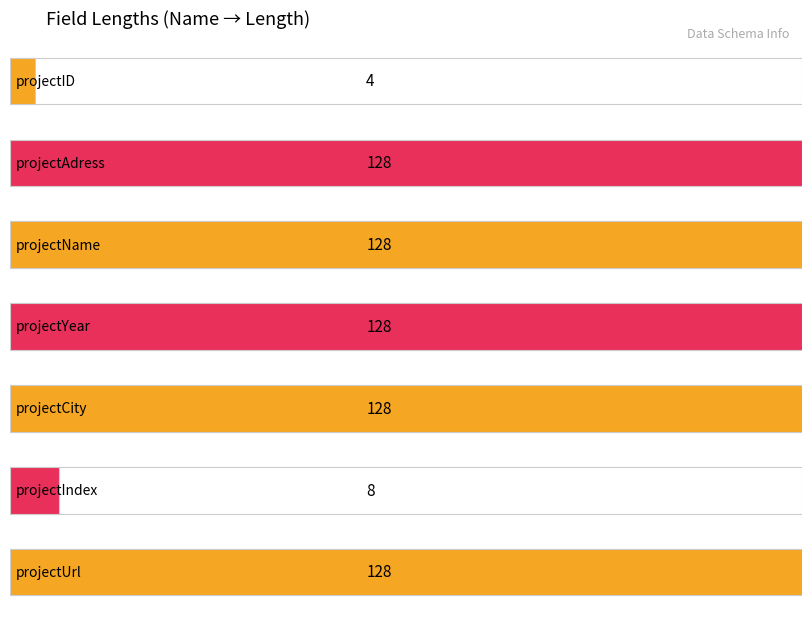

Reading left to right, transcribe all the data shown in this chart.

4	128	128	128	128	8	128